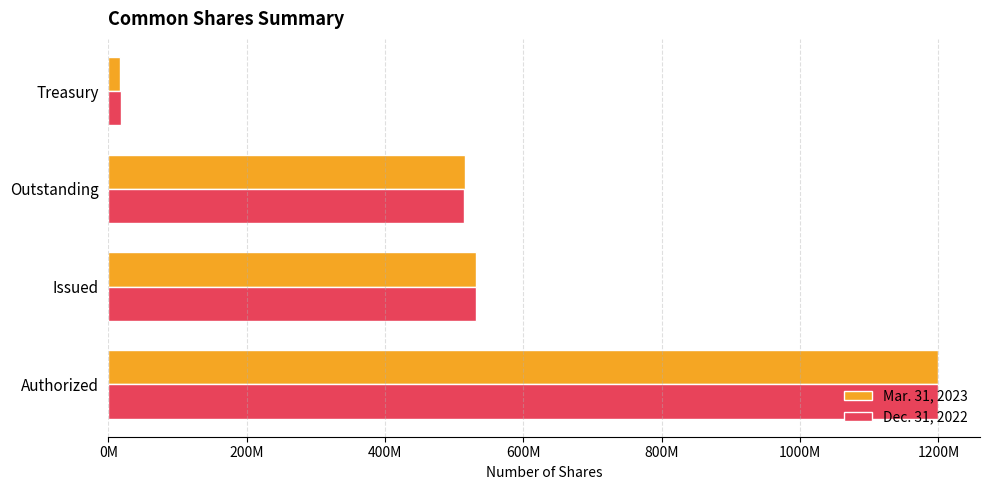

Which series has the widest spread of values?

Mar. 31, 2023